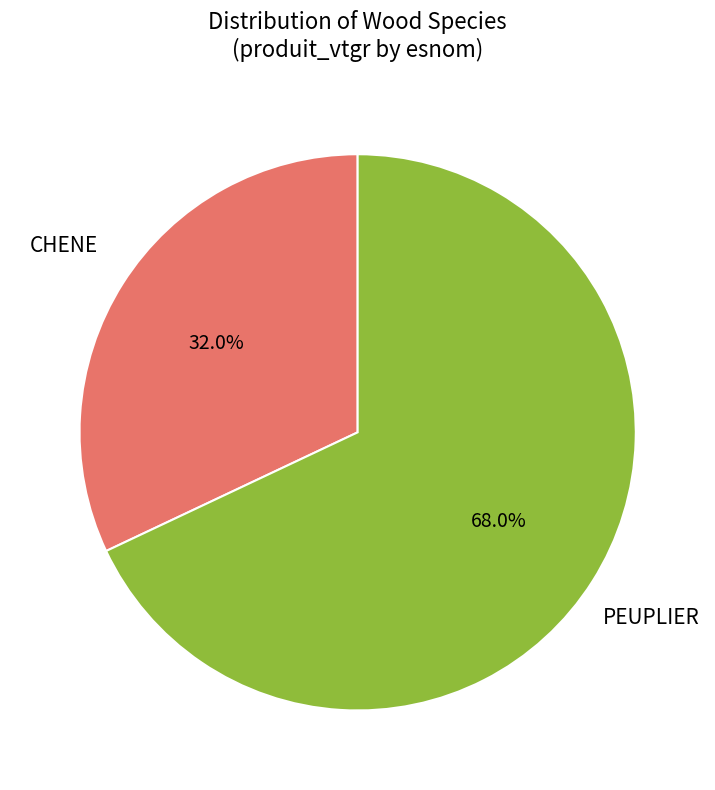

Is there a majority slice in this chart?

Yes